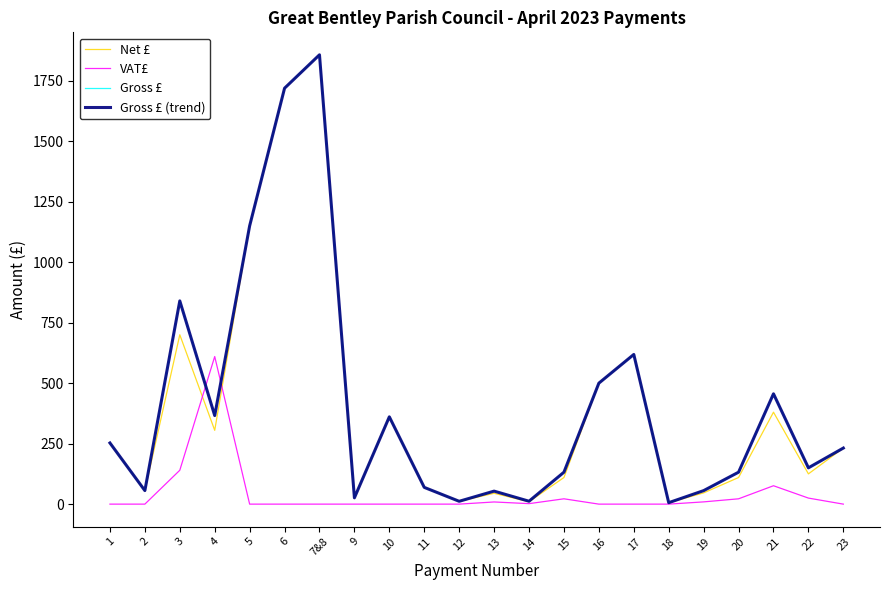

Does the chart display data point markers on the line(s)?

No